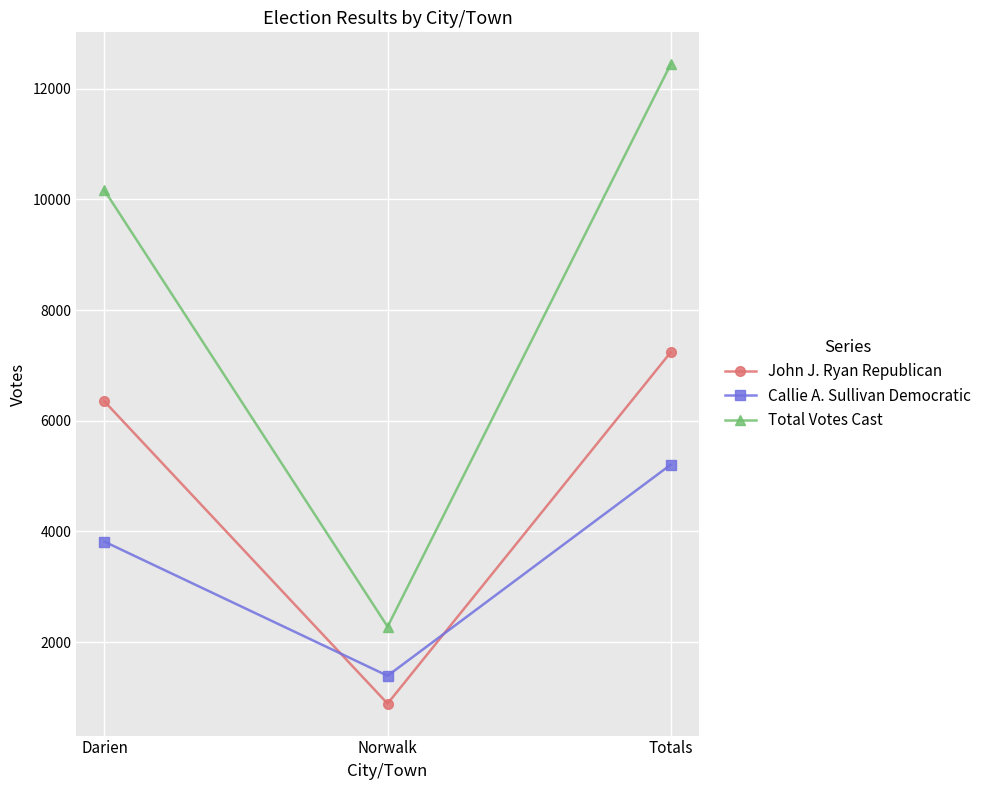

Which series changed the most between Darien and Totals?

Total Votes Cast